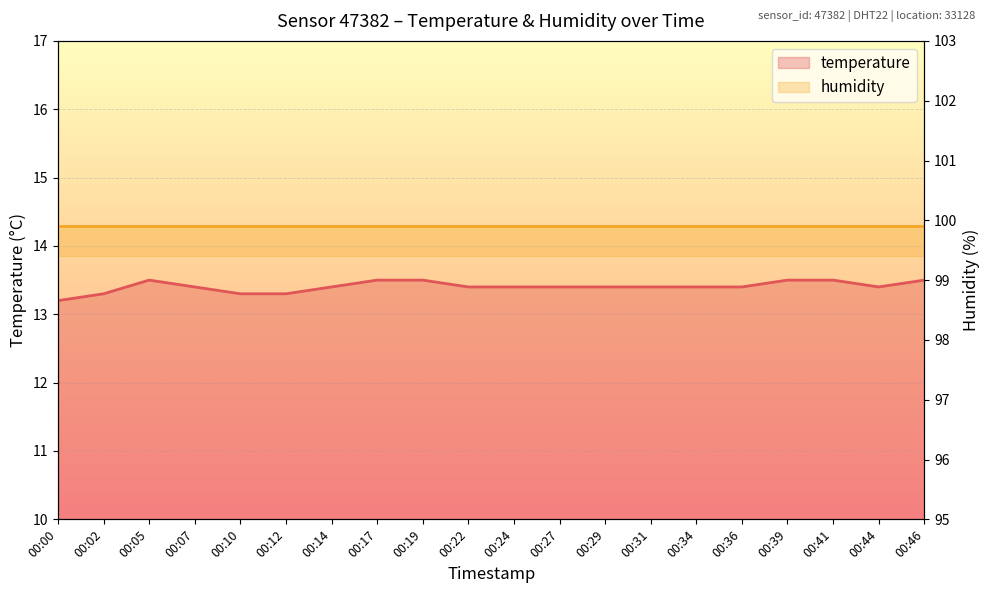

Which label corresponds to the smallest value in the chart?

00:00